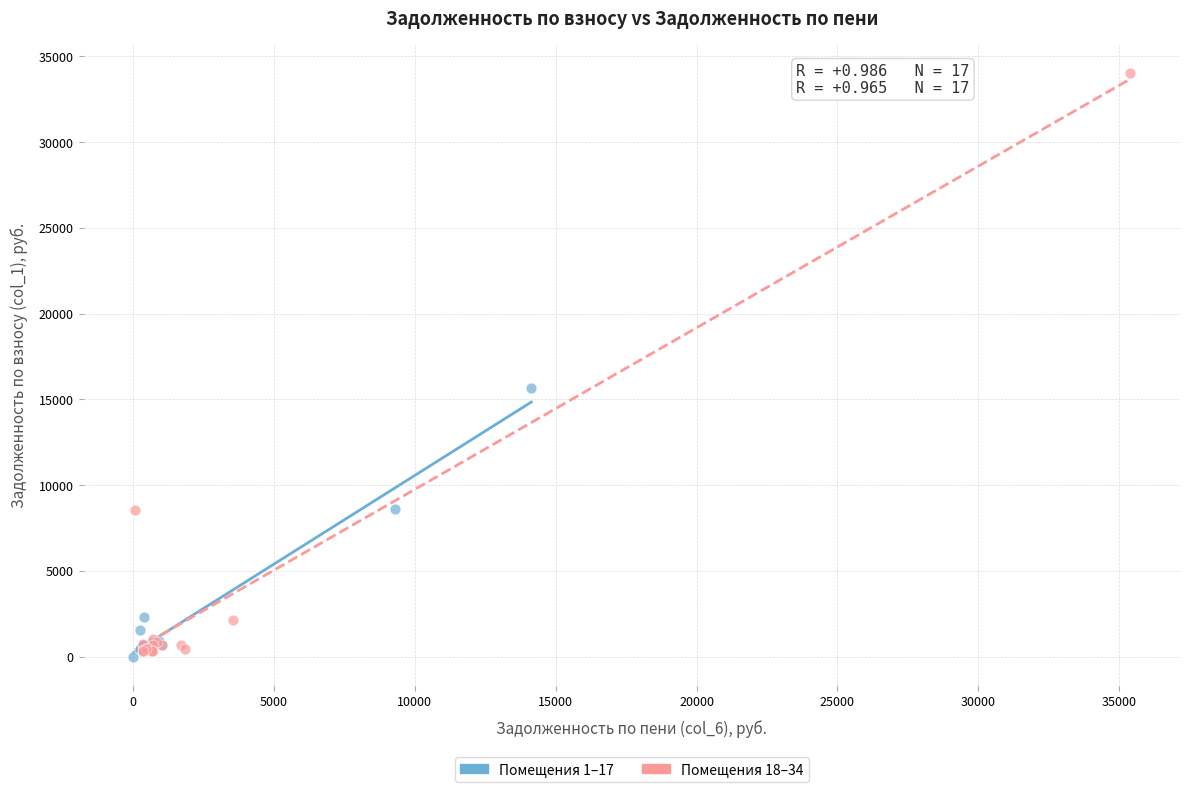

What are all the series names shown in the legend?

Помещения 1–17, Помещения 18–34